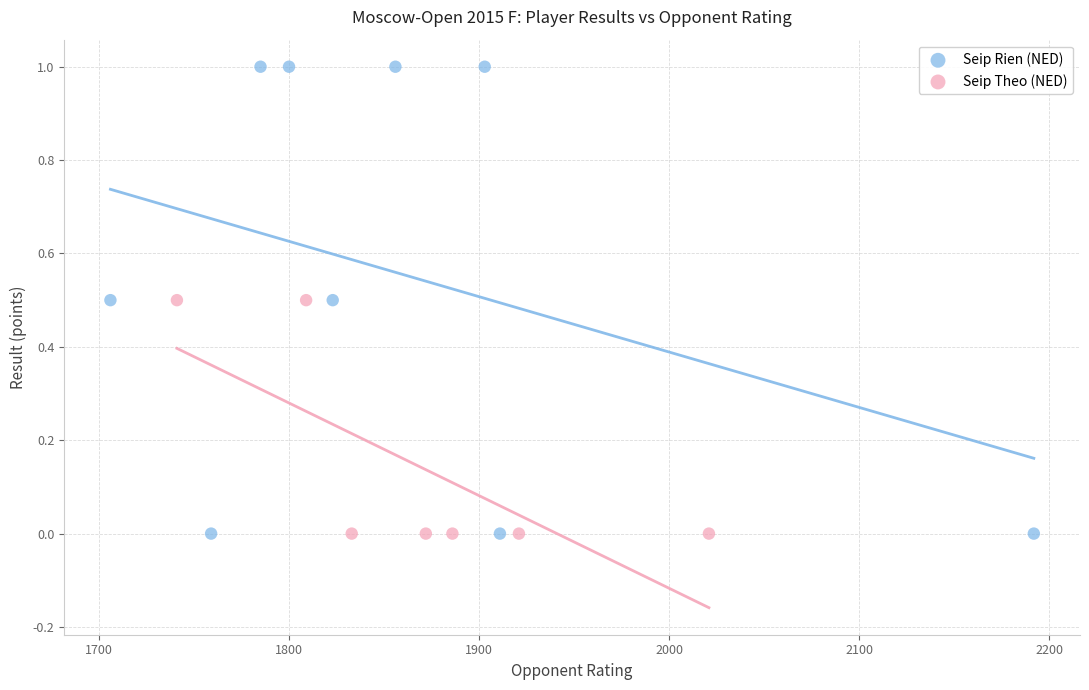

Which series contains the highest Y value?

Seip Rien (NED)